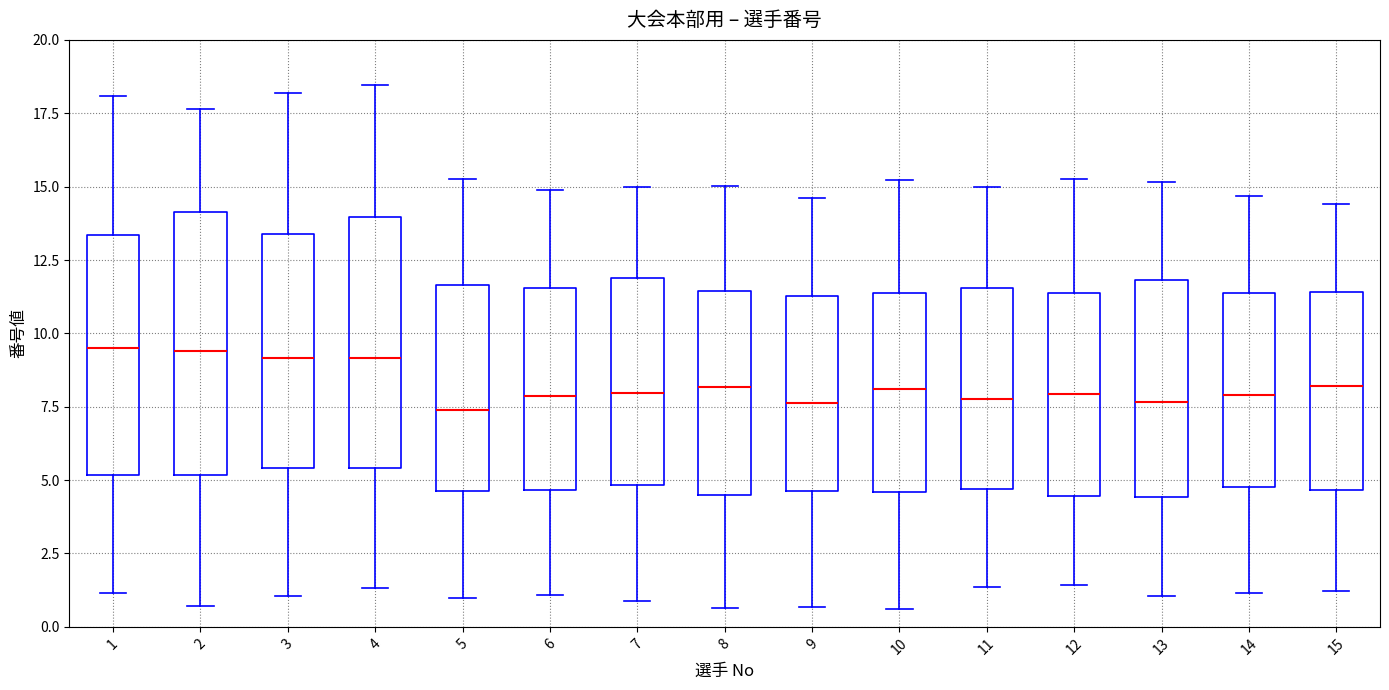

Where does the median line of the box at x = 11 sit on the y-axis? The values are not printed on the chart, so give them approximately, as read against the axis.

8.0